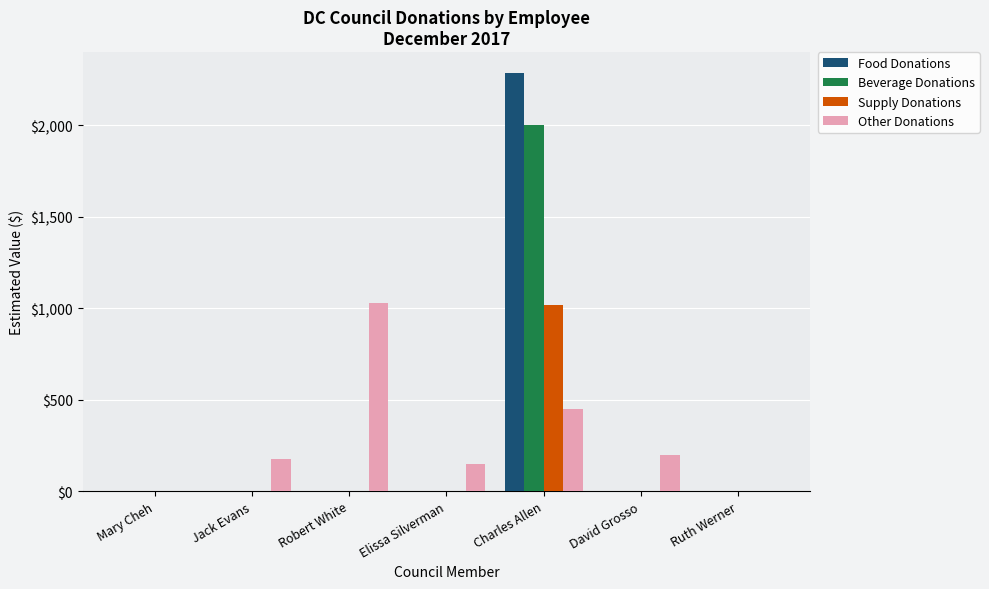

How many data points in Supply Donations are above 0?

1